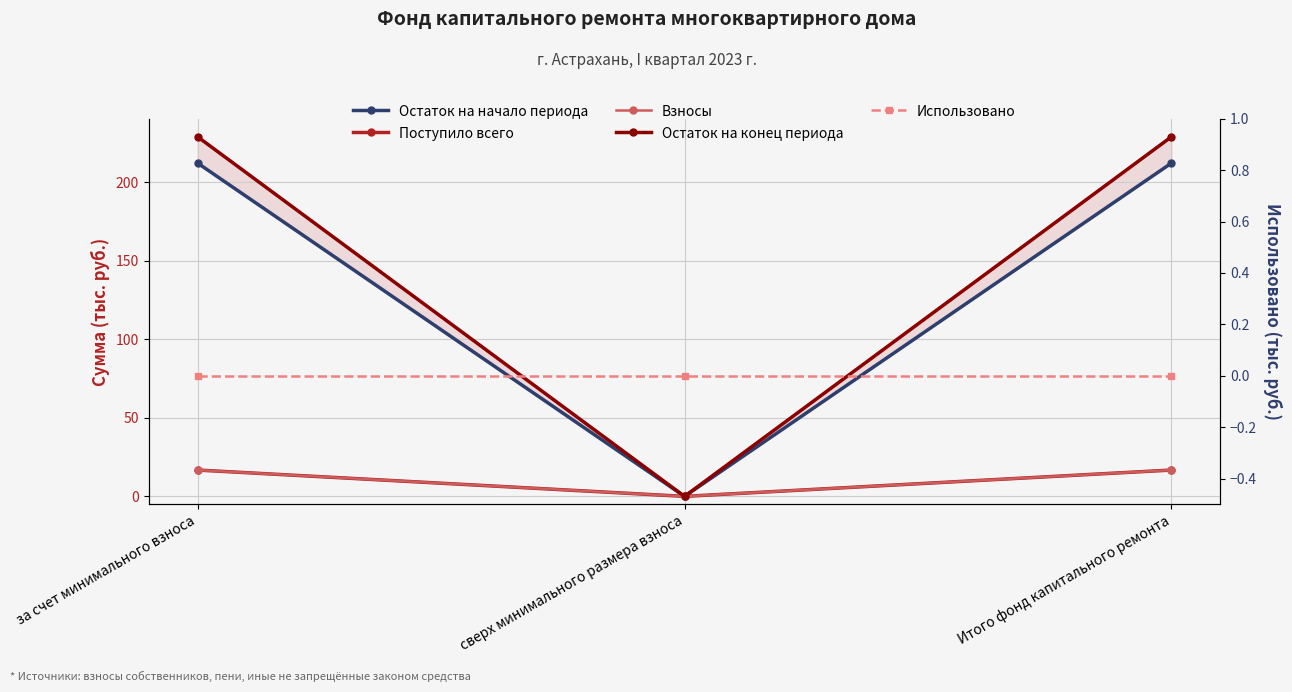

How many positive values does the Остаток на начало периода series have?

2